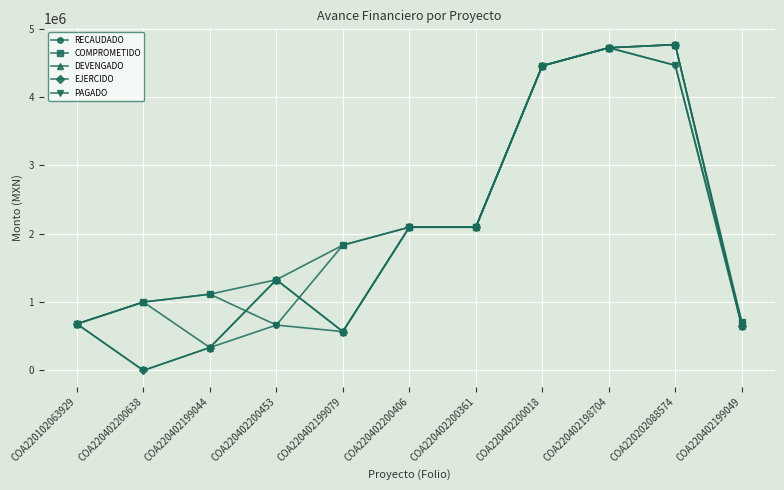

Is it true that PAGADO equals 680468.5 at COA220102063929?

True